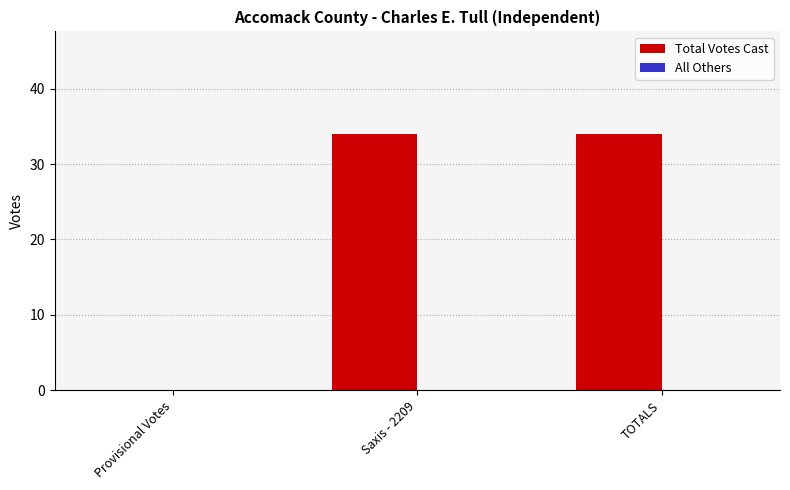

Are the bars horizontal?

No